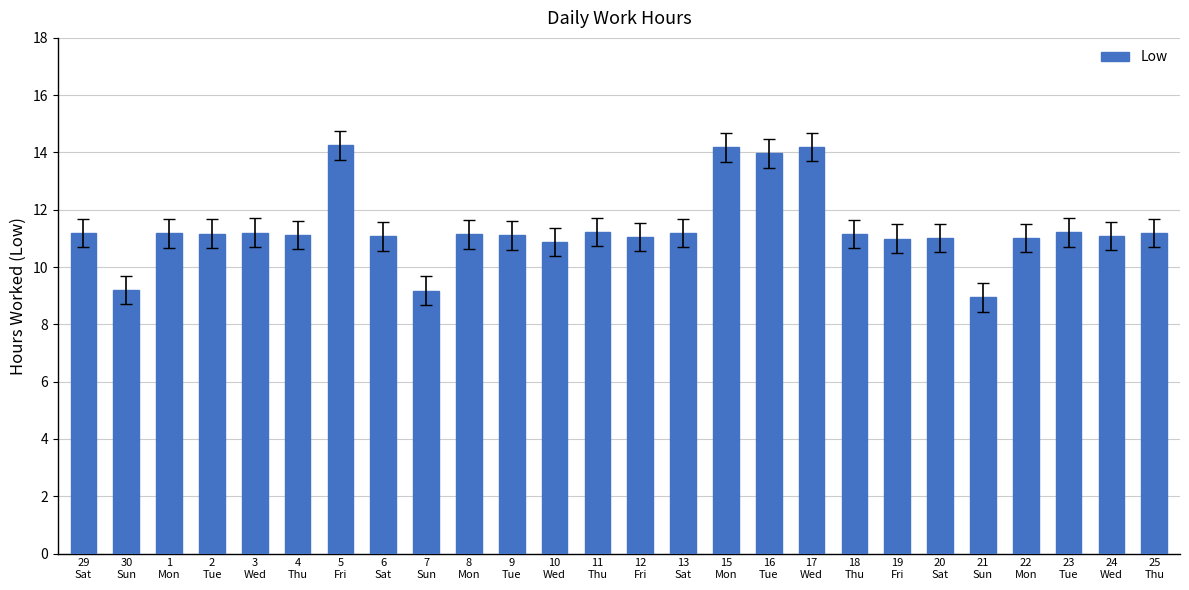

What is the minimum value shown in the chart?

8.9